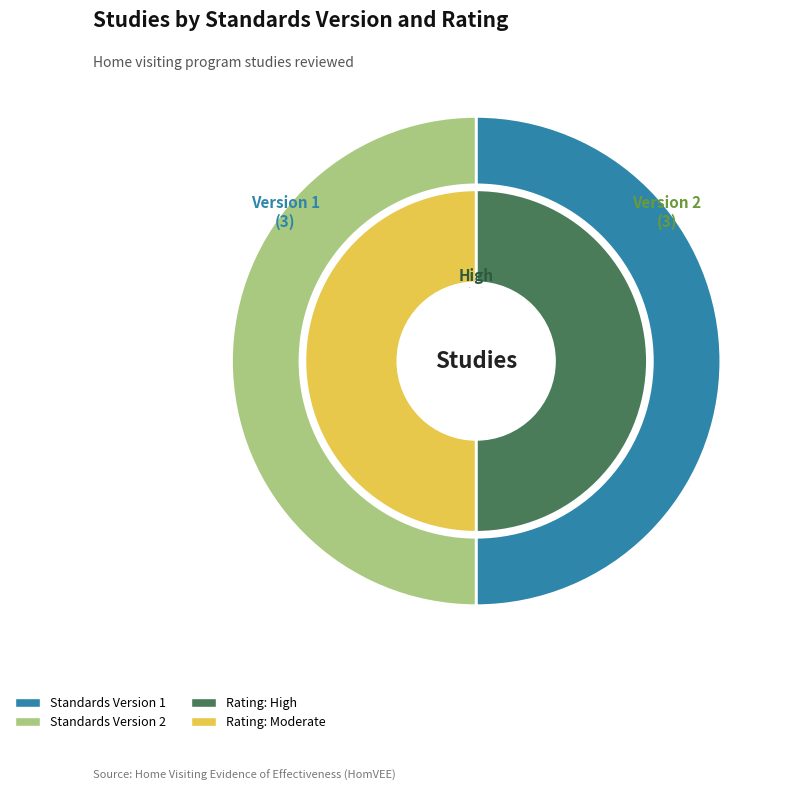

Is WWHV095274 the majority of the pie?

No